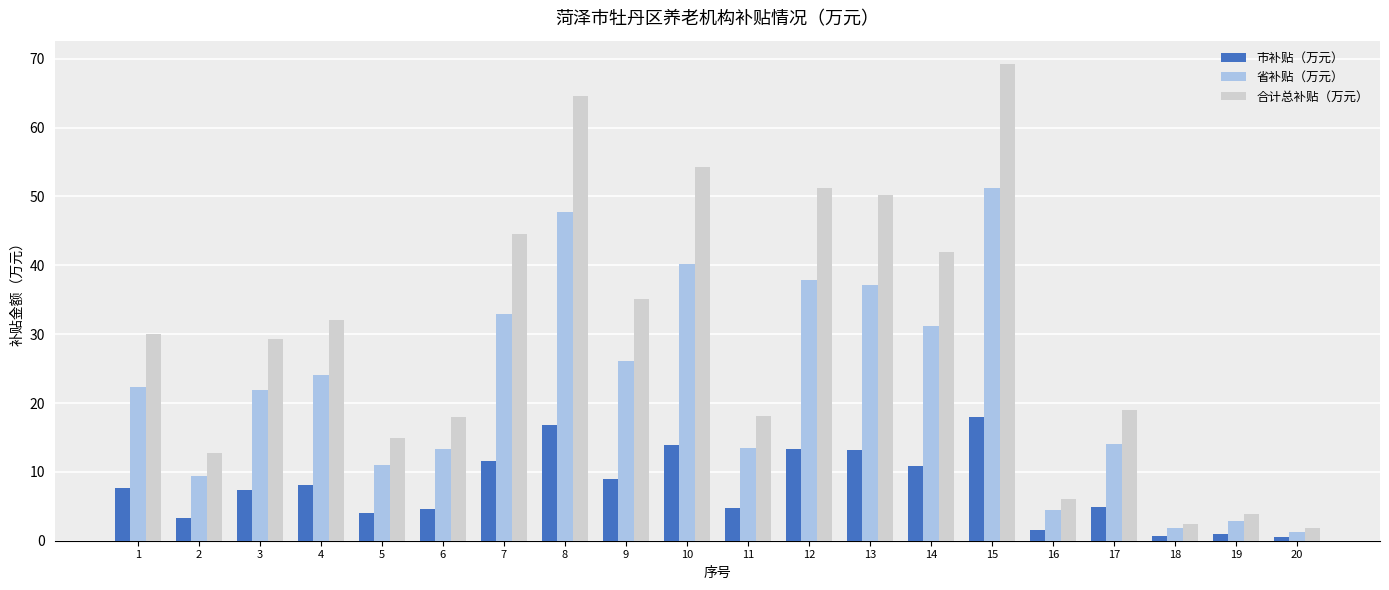

Which label corresponds to the largest value in the chart?

15